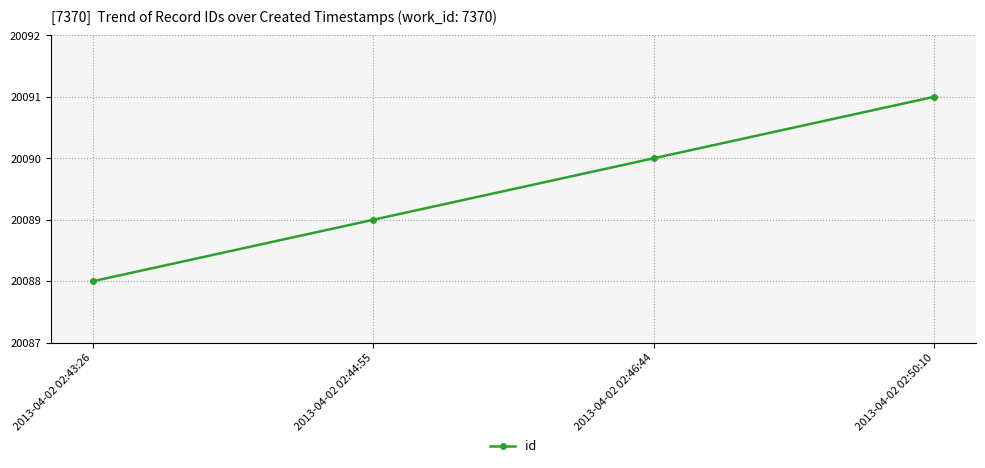

Which has a higher value, 2013-04-02 02:43:26 or 2013-04-02 02:50:10?

2013-04-02 02:50:10